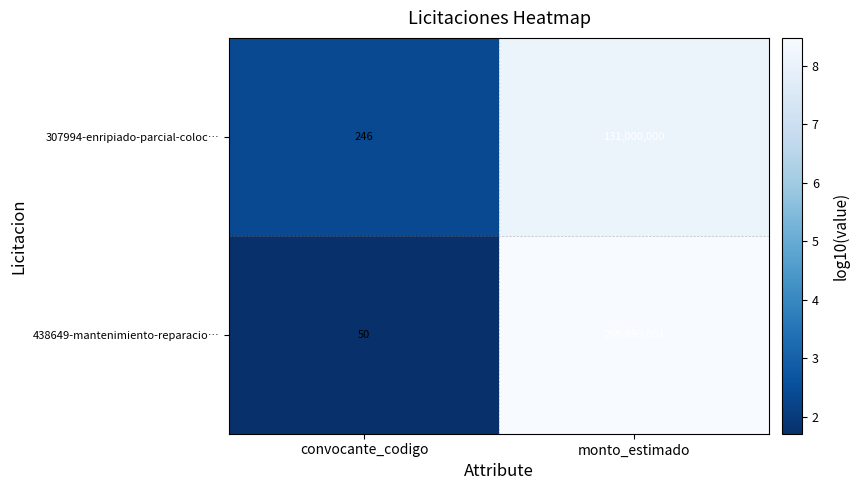

Which series has the widest spread of values?

438649-mantenimiento-reparacio…